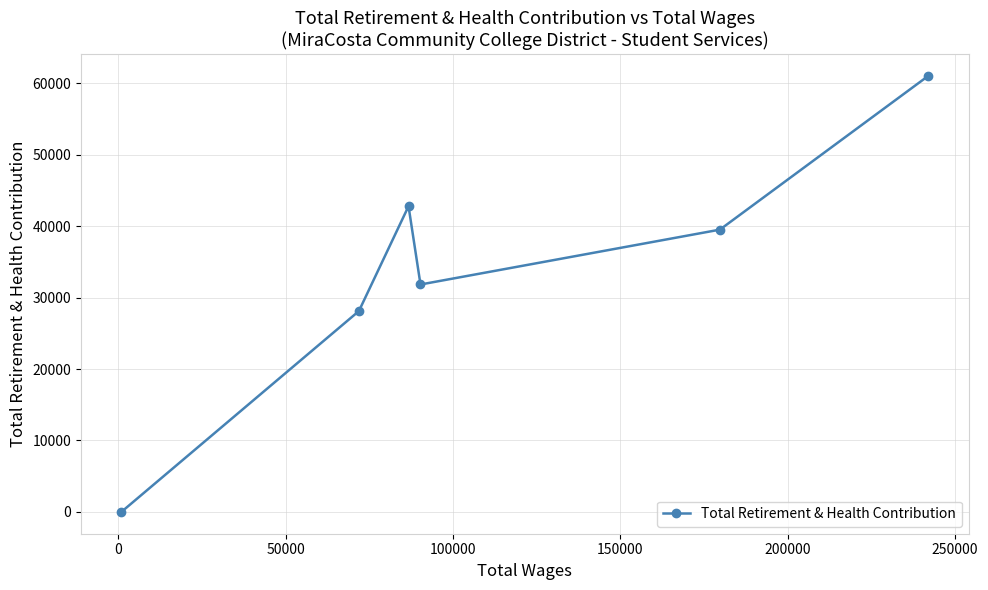

Reading left to right, list all the values displayed in this chart.

0	28117	42792	31835	39512	61053